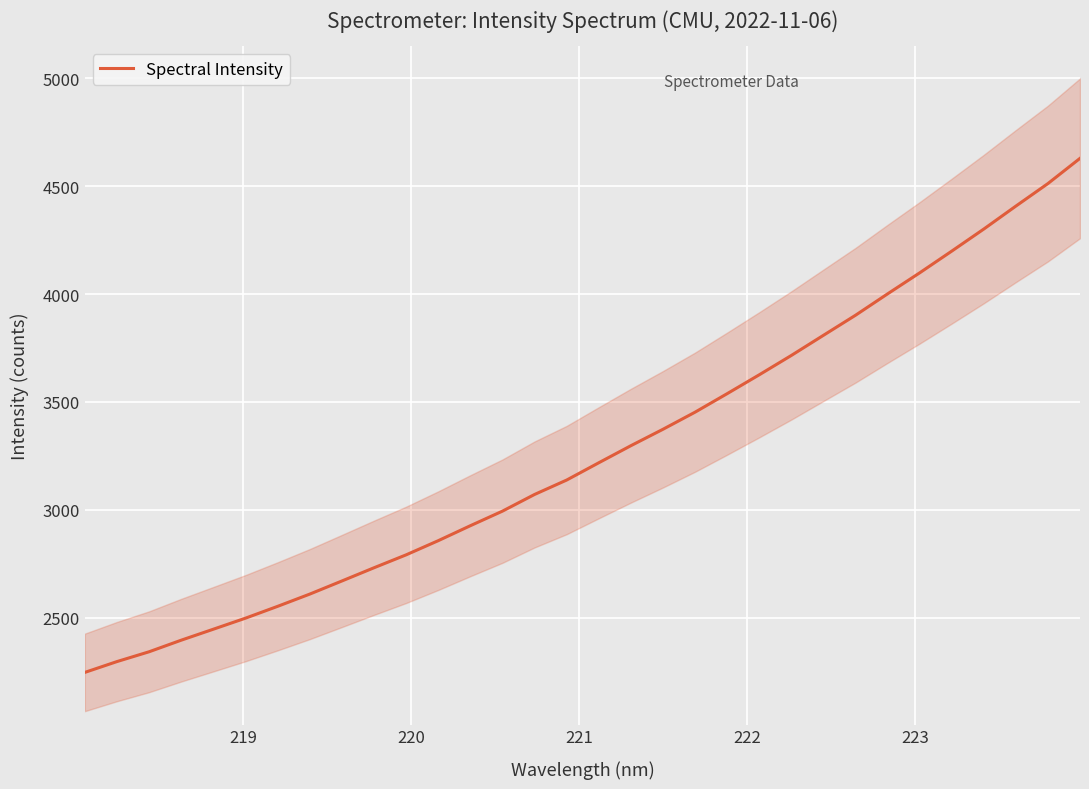

What is the sum of all values?

104639.8